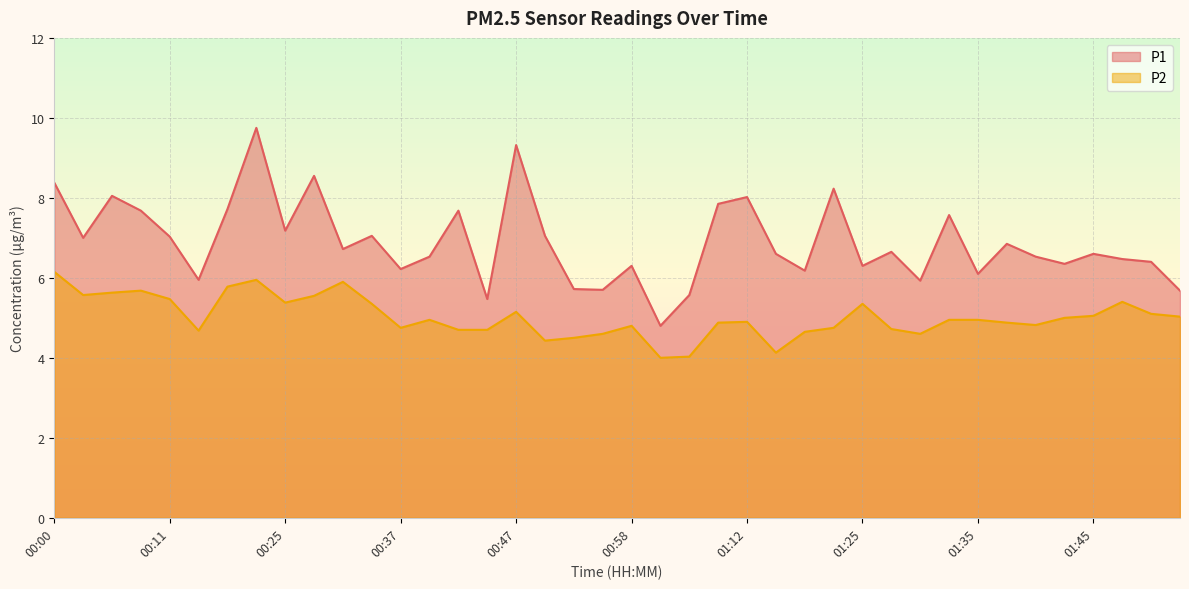

Where is the first local minimum for P1?

00:03